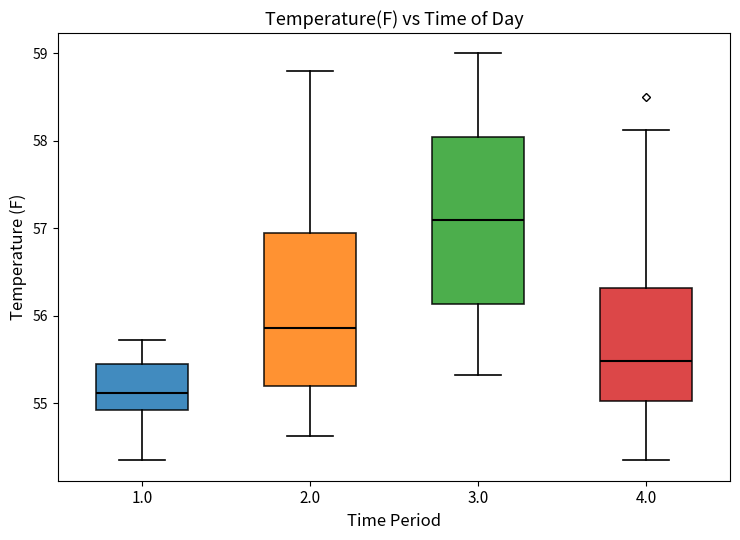

Which box has the lowest median line?

1.0